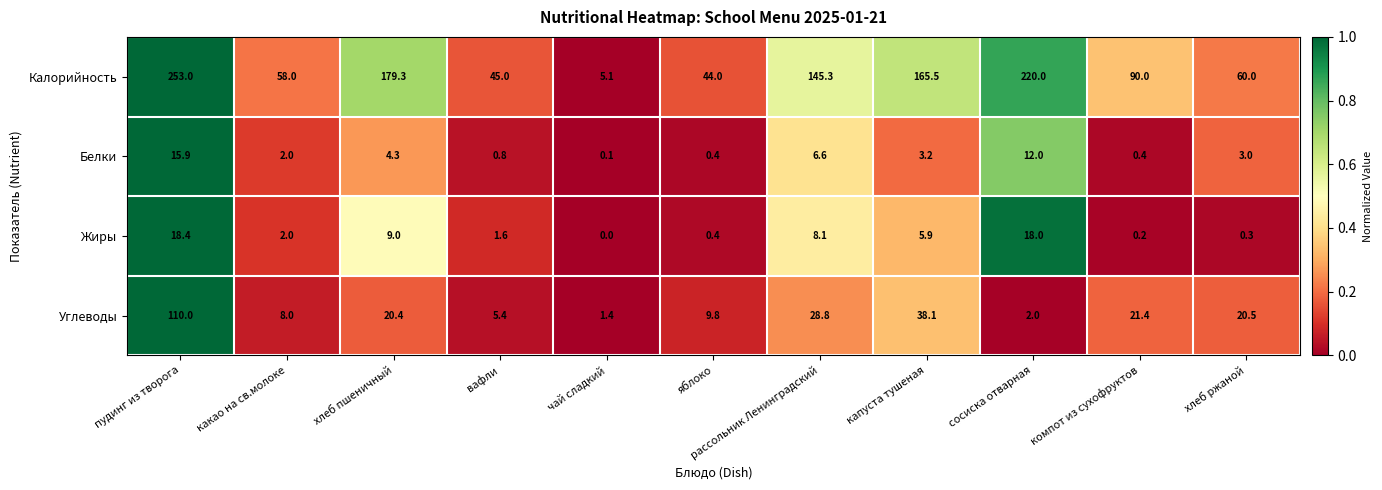

What is the greatest value displayed?

253.0